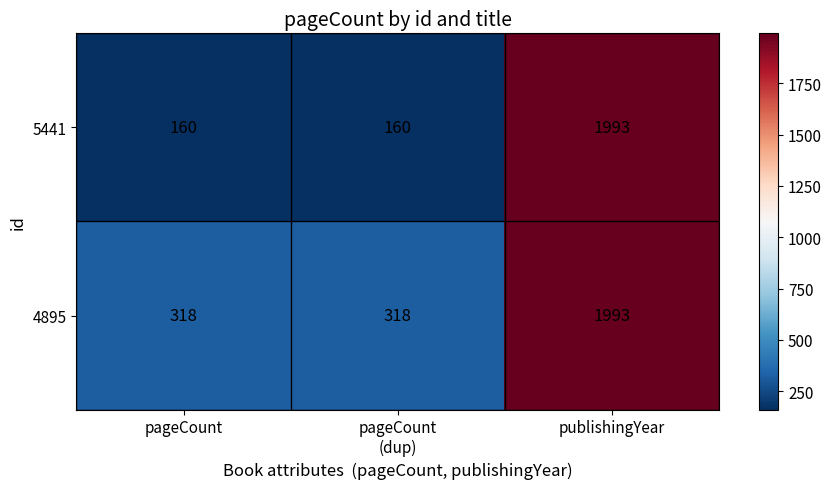

True or false: 4895 has a value of 201 at pageCount.

False